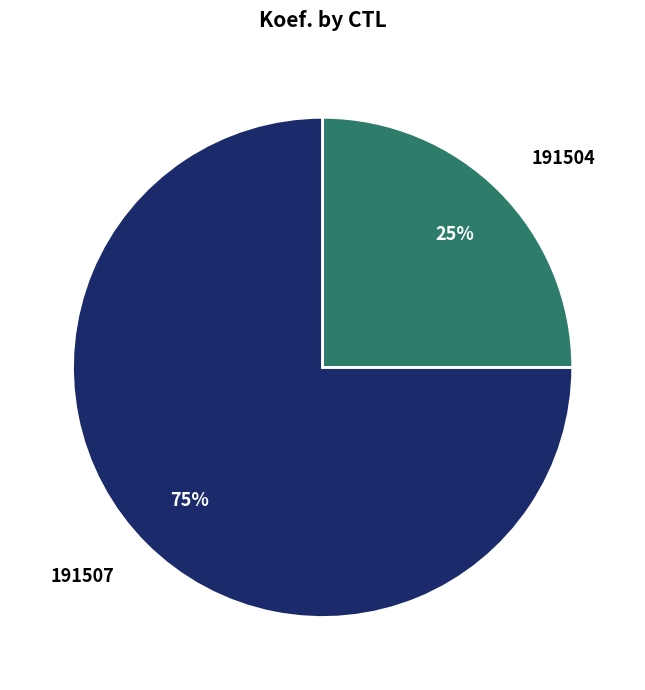

How many slices are in this pie chart?

2